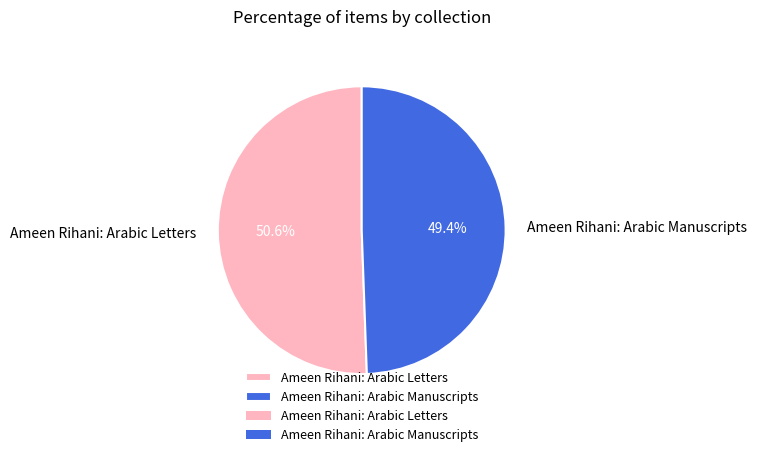

Combined, what portion of the pie is Ameen Rihani: Arabic Manuscripts and Ameen Rihani: Arabic Letters?

100.0%